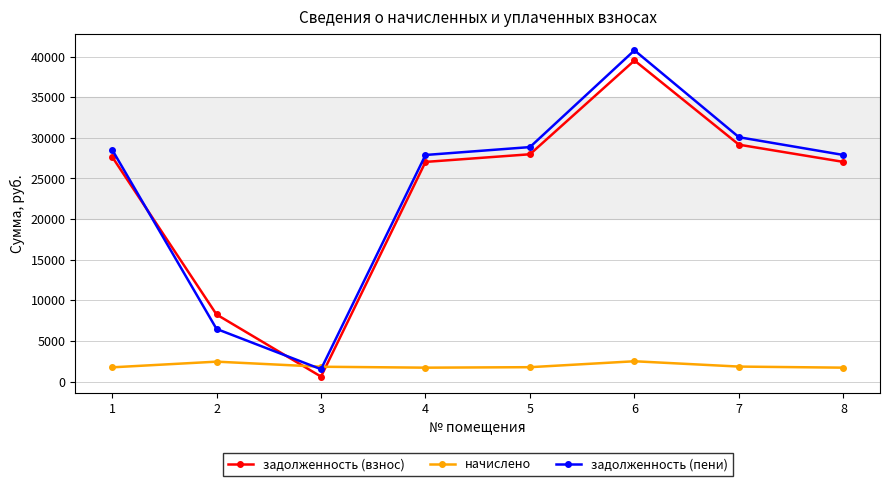

In задолженность (взнос), how many points are higher than both neighbors (excluding endpoints)?

1